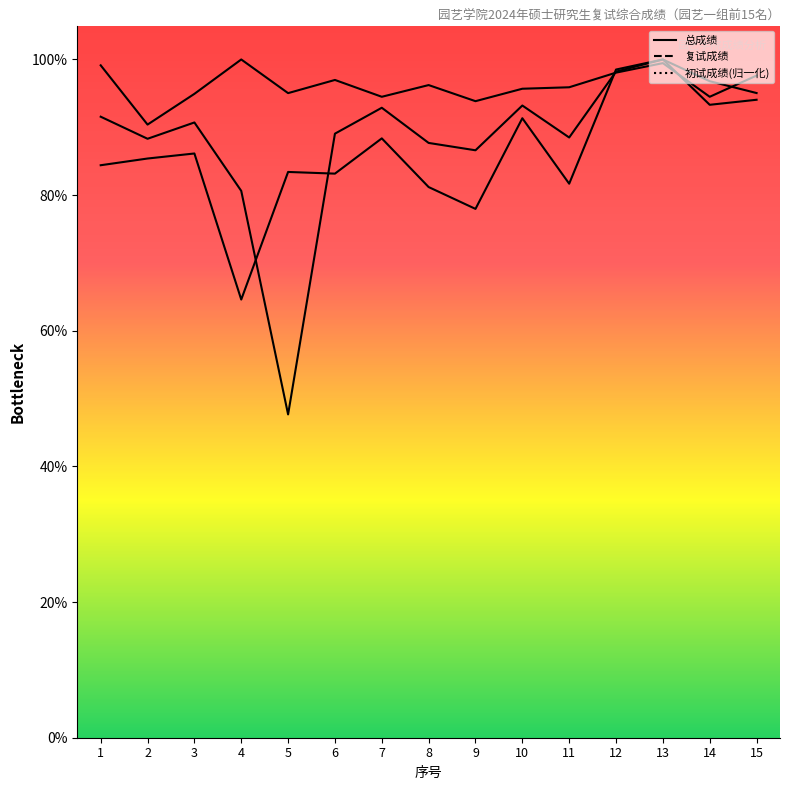

How many values in the 总成绩 series exceed 90?

8